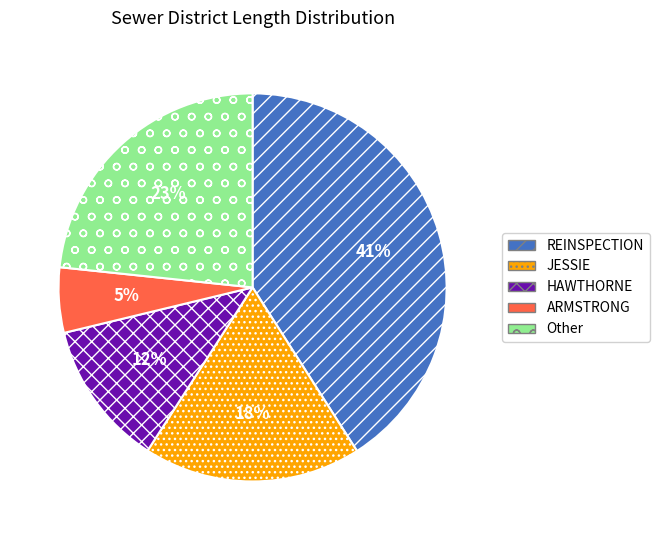

To the nearest percent, what is the average slice percentage?

20%